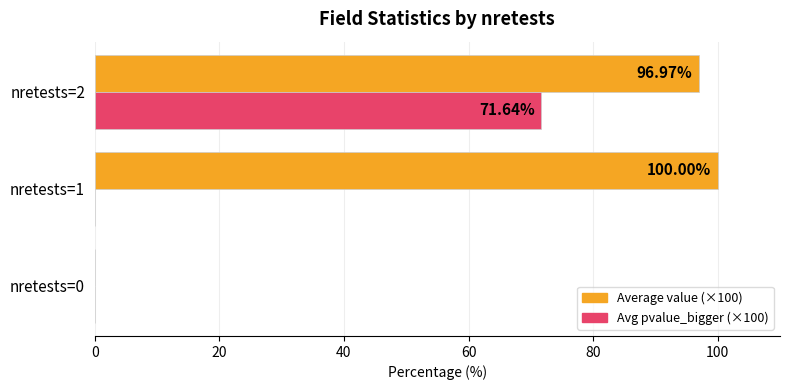

At which category is the sum across all series the highest?

nretests=2